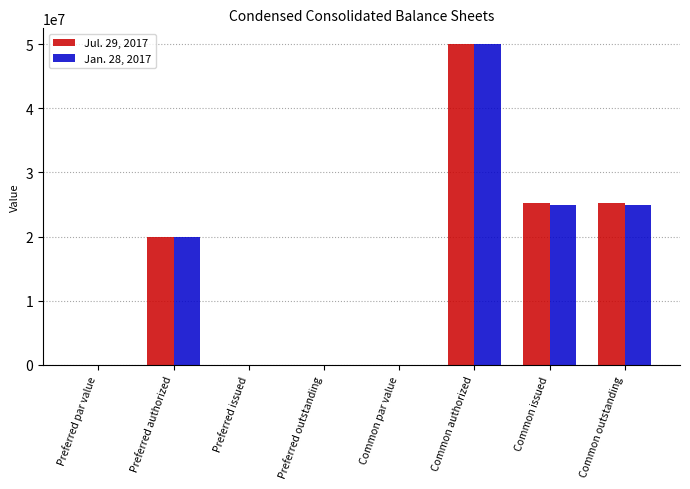

At which category is the sum across all series the highest?

Common authorized